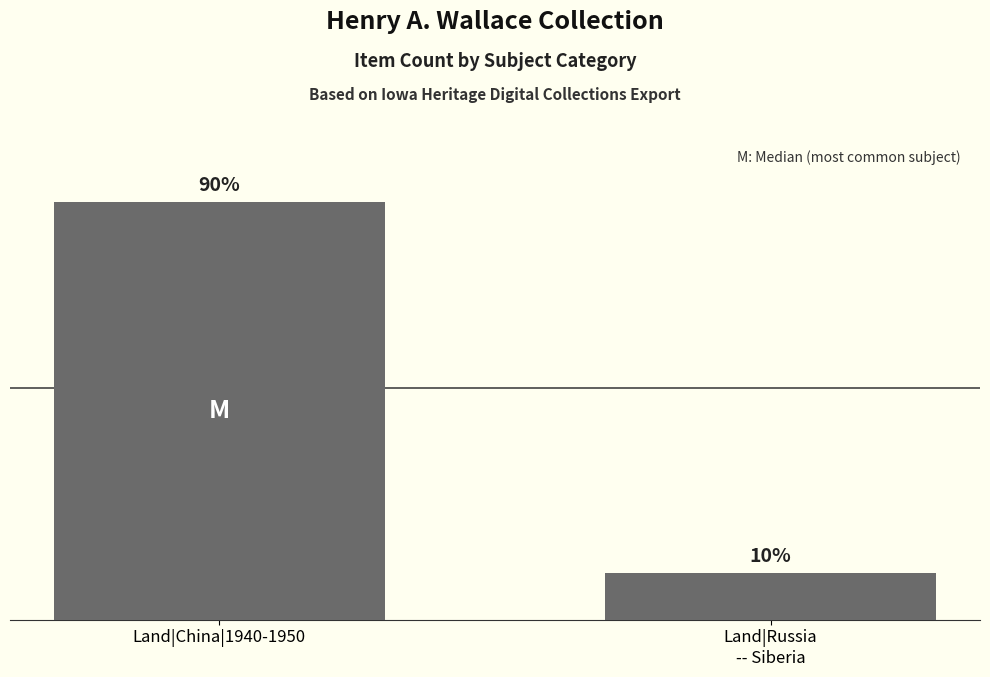

List the labels in order of value, largest first.

Land|China|1940-1950, Land|Russia
-- Siberia